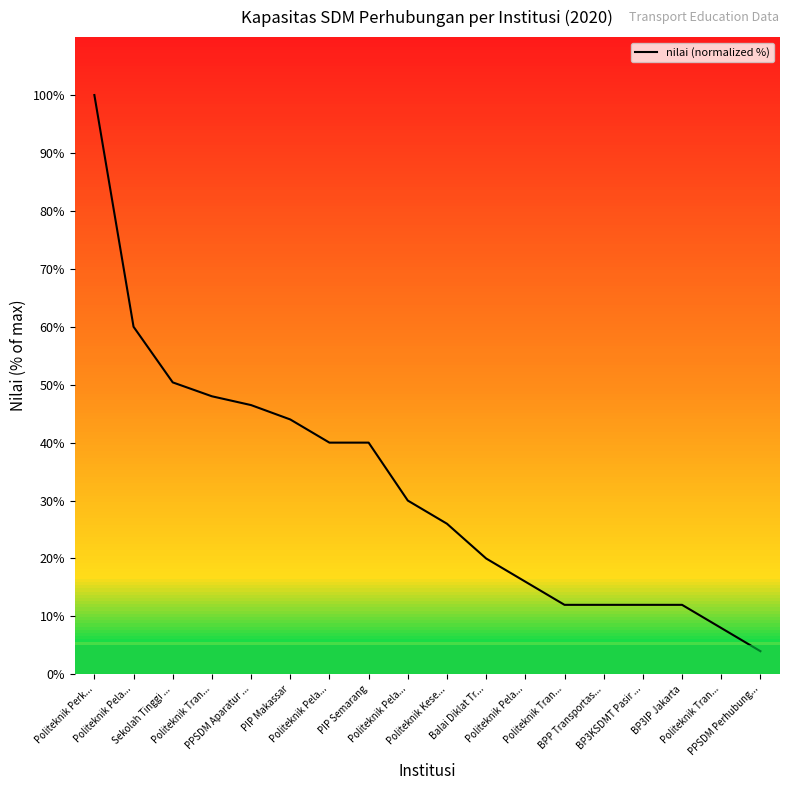

Read the value at Politeknik Tran....

8.0